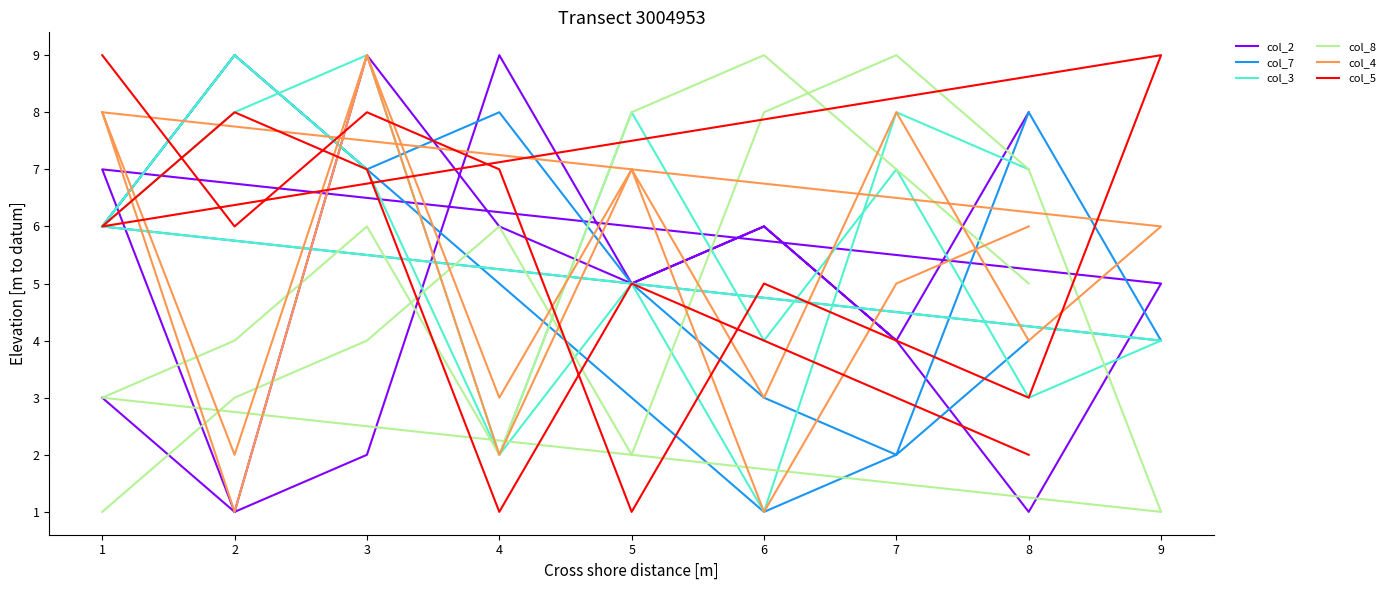

How many lines are shown in the chart?

6